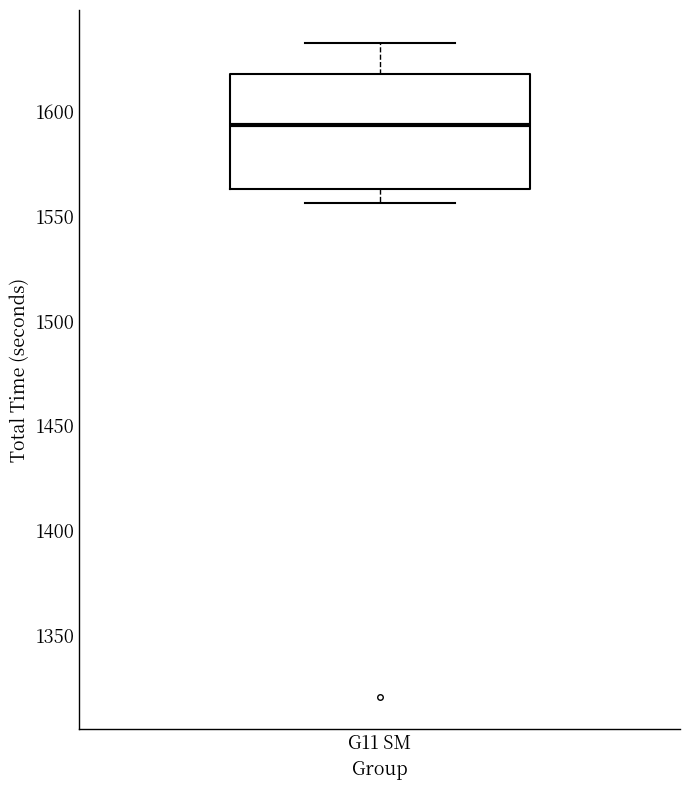

Transcribe this box plot: give where the median line is, the range the box spans, and where the two whiskers end, as read against the y-axis. The values are not printed on the chart, so give them approximately, as read against the axis.

median 1595, box 1565 to 1620, whiskers 1555 to 1635